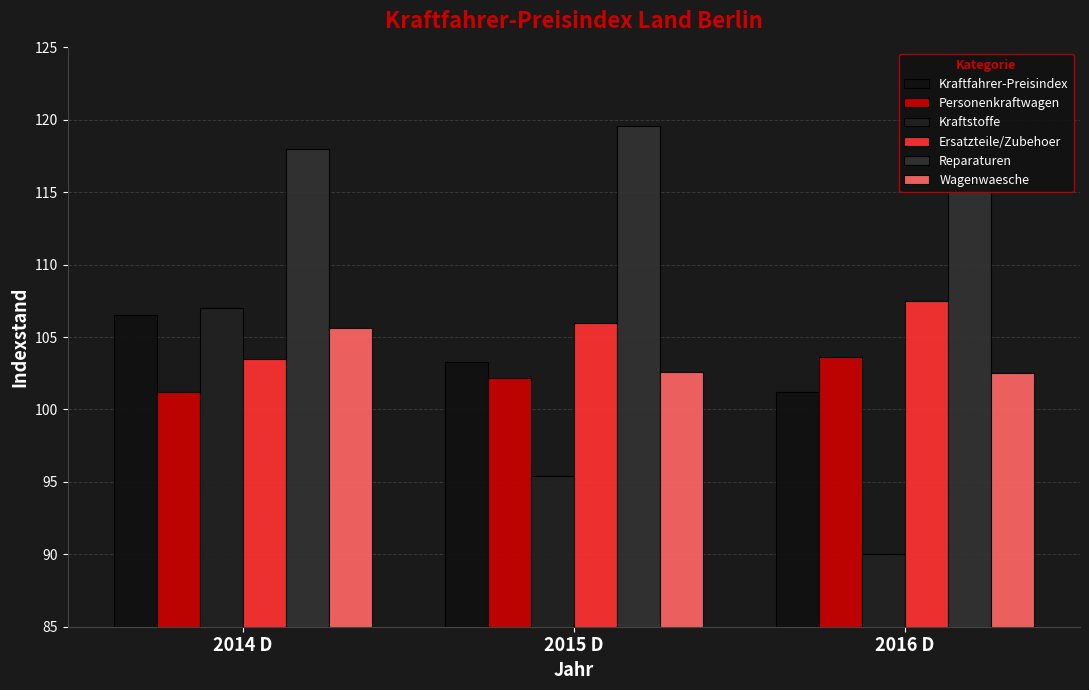

At which label is Wagenwaesche closest to 104?

2015 D